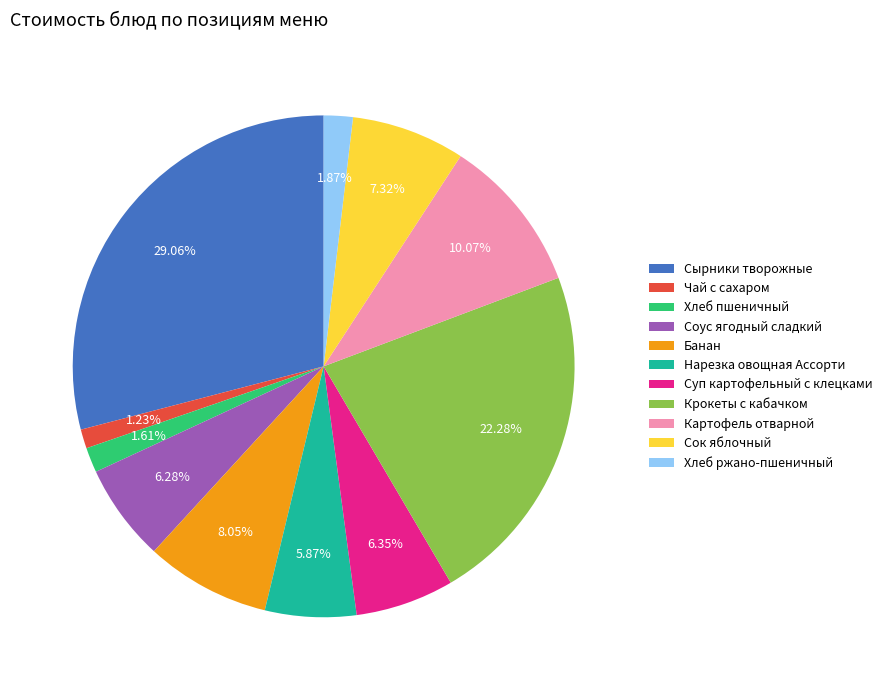

Is there any slice that represents more than half of the pie?

No